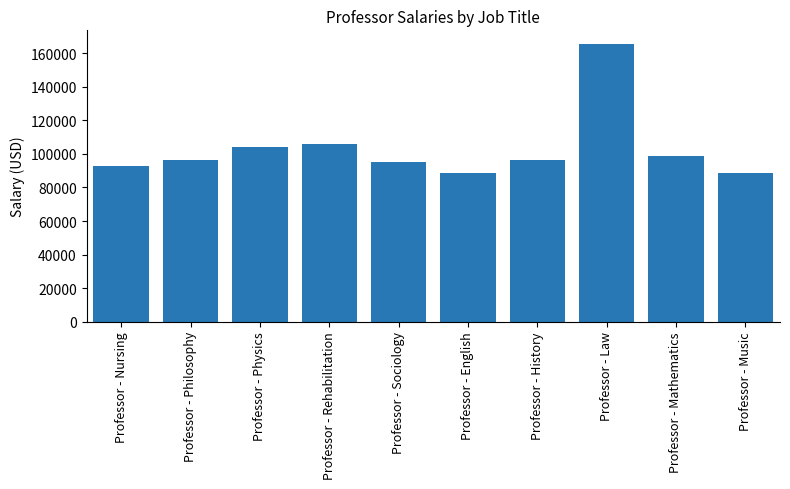

What is the average value?

103287